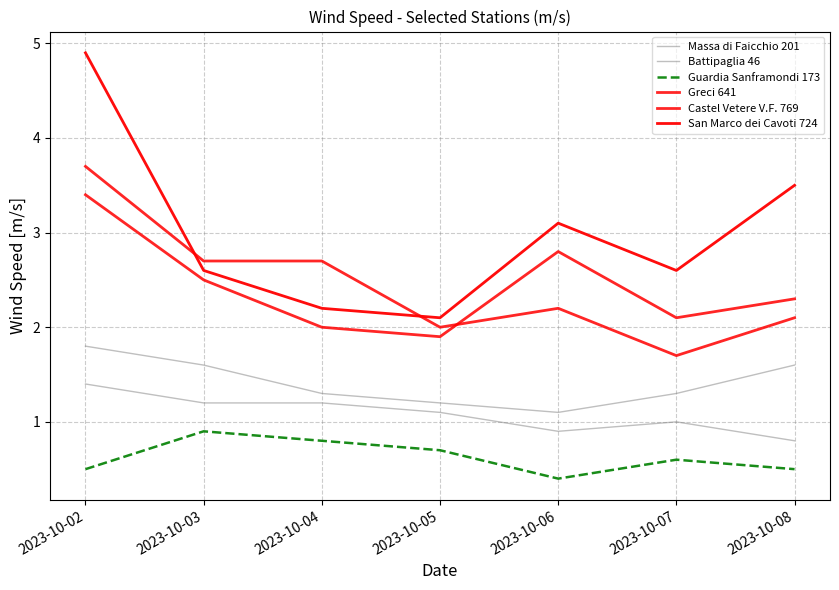

How many lines are shown in the chart?

6